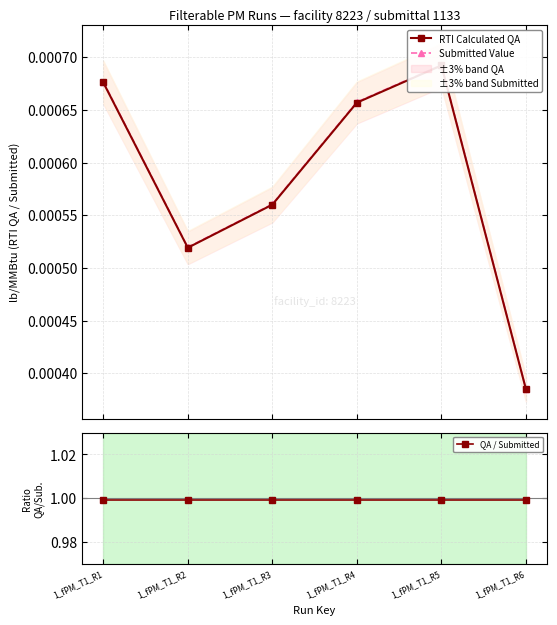

Rank the series at 1_fPM_T1_R5 from highest to lowest value.

QA / Submitted, Submitted Value, RTI Calculated QA